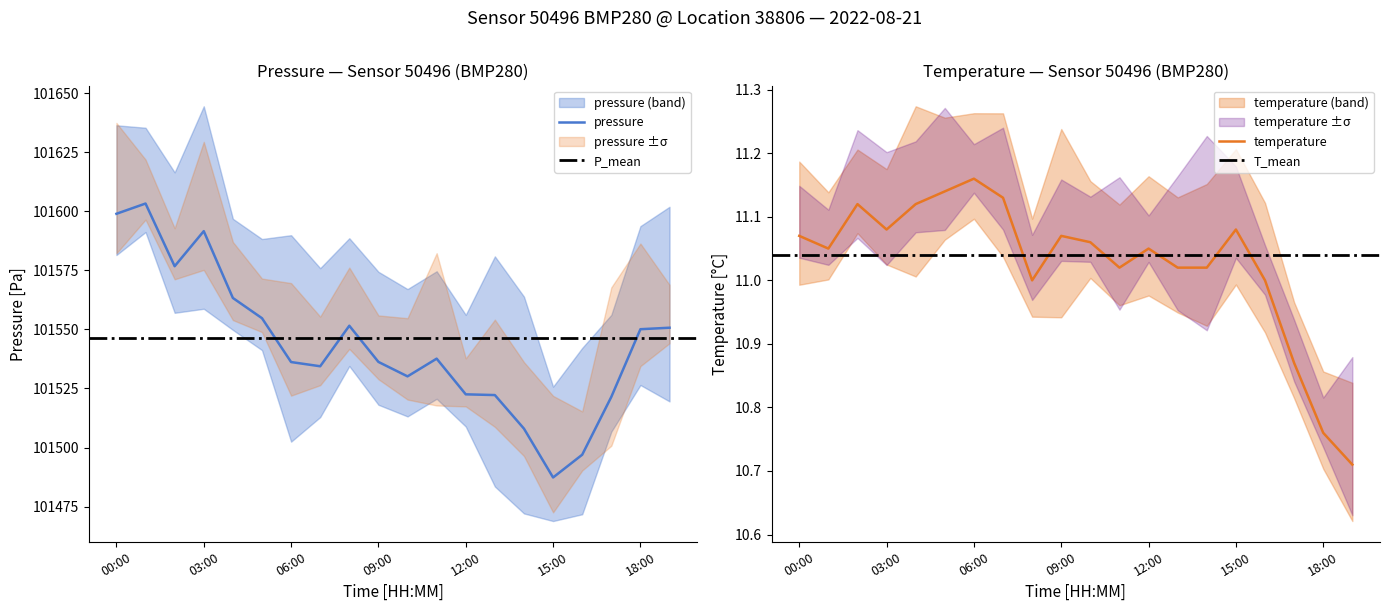

What is the sum of the pressure values at 09:00 and 12:00?

203058.8